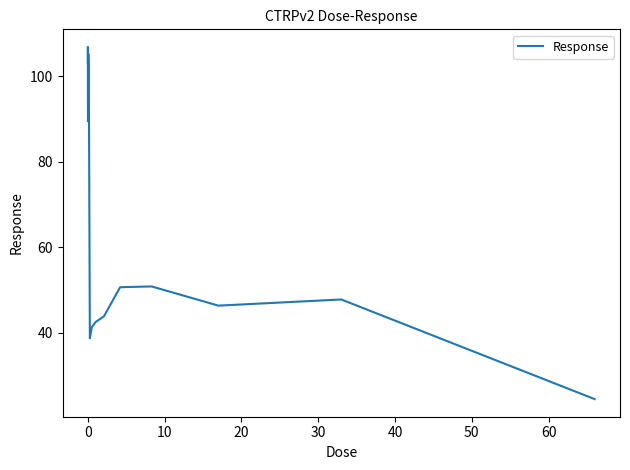

What is the sum of all values?

1078.0